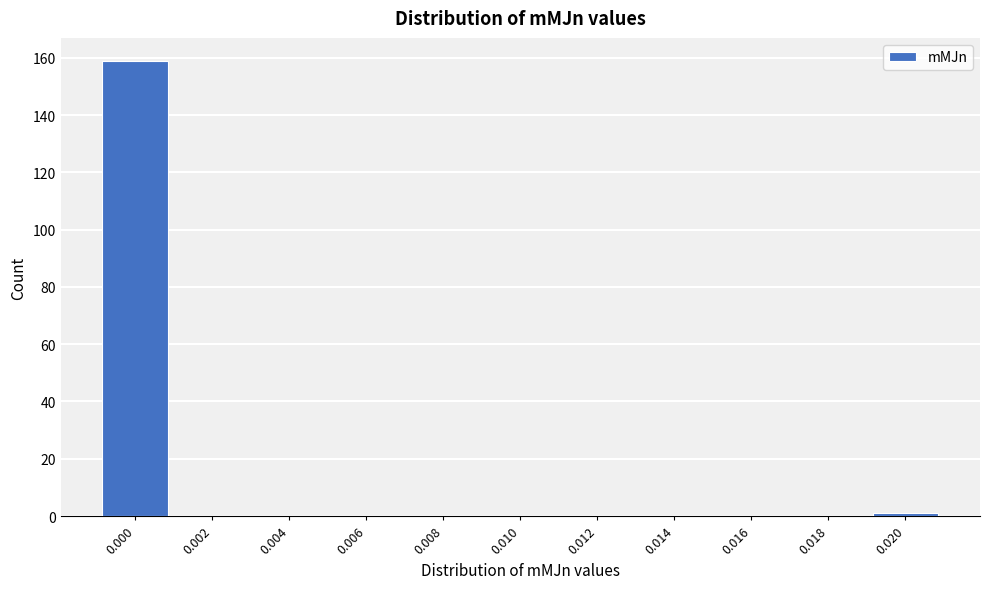

Reading left to right, extract all data points from this chart.

0.000=159	0.002=0	0.004=0	0.006=0	0.008=0	0.010=0	0.012=0	0.014=0	0.016=0	0.018=0	0.020=1